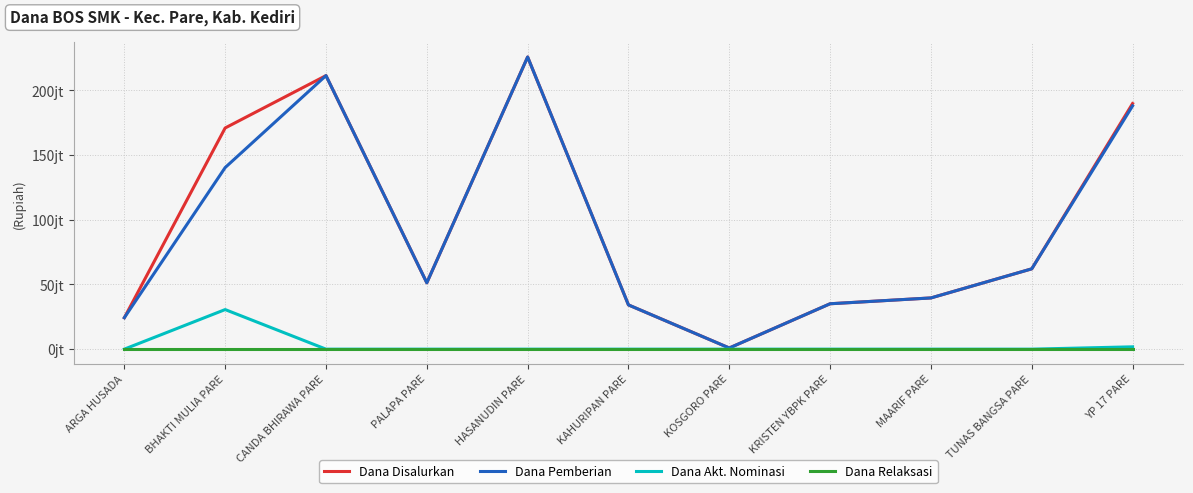

Reading left to right, extract all data points from this chart.

Dana Disalurkan: ARGA HUSADA=24300000	BHAKTI MULIA PARE=171000000	CANDA BHIRAWA PARE=211500000	PALAPA PARE=51300000	HASANUDIN PARE=225900000	KAHURIPAN PARE=34200000	KOSGORO PARE=900000	KRISTEN YBPK PARE=35100000	MAARIF PARE=39600000	TUNAS BANGSA PARE=62100000	YP 17 PARE=189900000
Dana Pemberian: ARGA HUSADA=24300000	BHAKTI MULIA PARE=140400000	CANDA BHIRAWA PARE=211500000	PALAPA PARE=51300000	HASANUDIN PARE=225900000	KAHURIPAN PARE=34200000	KOSGORO PARE=900000	KRISTEN YBPK PARE=35100000	MAARIF PARE=39600000	TUNAS BANGSA PARE=62100000	YP 17 PARE=188100000
Dana Akt. Nominasi: ARGA HUSADA=0	BHAKTI MULIA PARE=30600000	CANDA BHIRAWA PARE=0	PALAPA PARE=0	HASANUDIN PARE=0	KAHURIPAN PARE=0	KOSGORO PARE=0	KRISTEN YBPK PARE=0	MAARIF PARE=0	TUNAS BANGSA PARE=0	YP 17 PARE=1800000
Dana Relaksasi: ARGA HUSADA=0	BHAKTI MULIA PARE=0	CANDA BHIRAWA PARE=0	PALAPA PARE=0	HASANUDIN PARE=0	KAHURIPAN PARE=0	KOSGORO PARE=0	KRISTEN YBPK PARE=0	MAARIF PARE=0	TUNAS BANGSA PARE=0	YP 17 PARE=0